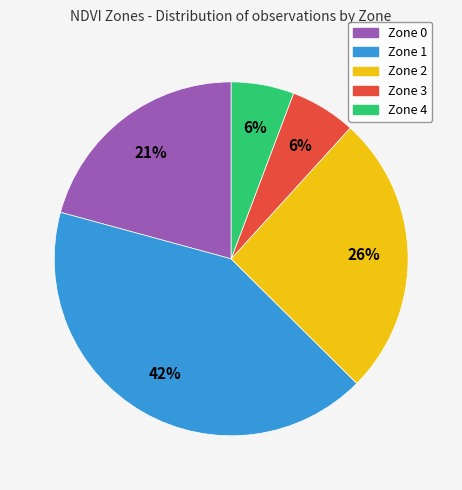

Does Zone 0 represent more than half of the total?

No